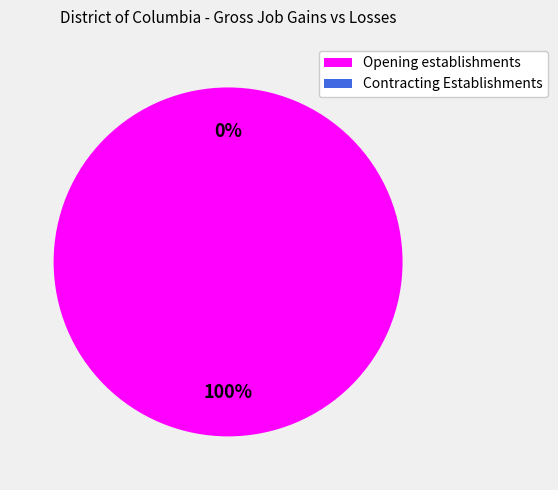

What is the largest slice in the pie chart?

Opening establishments